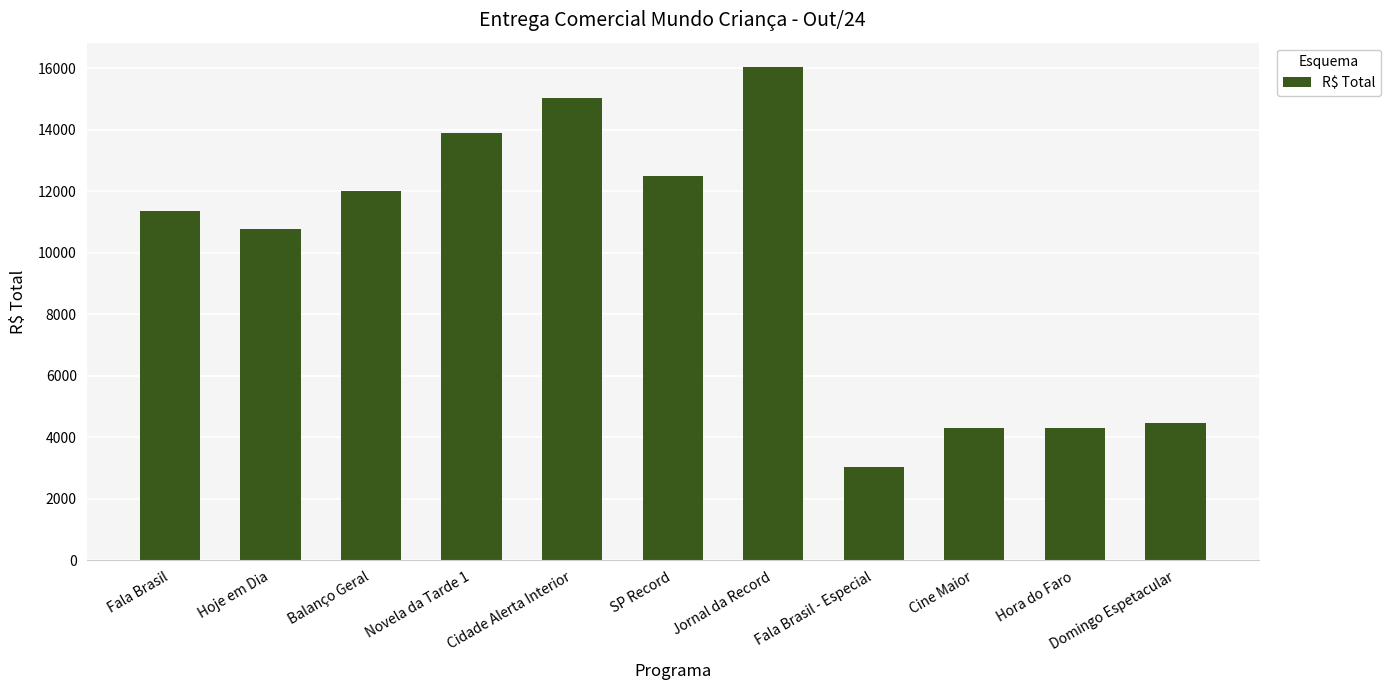

What position from the left is SP Record?

6